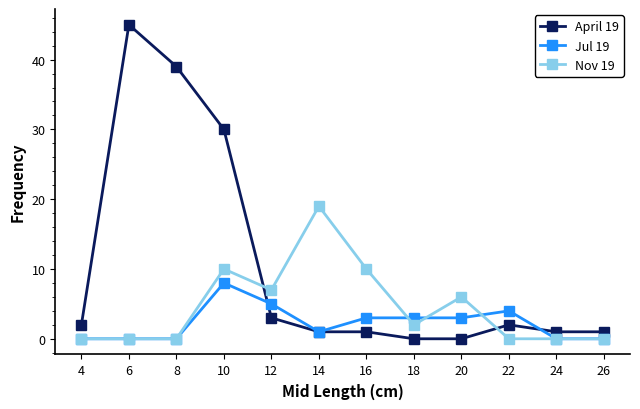

Which label corresponds to the largest value in the chart?

6